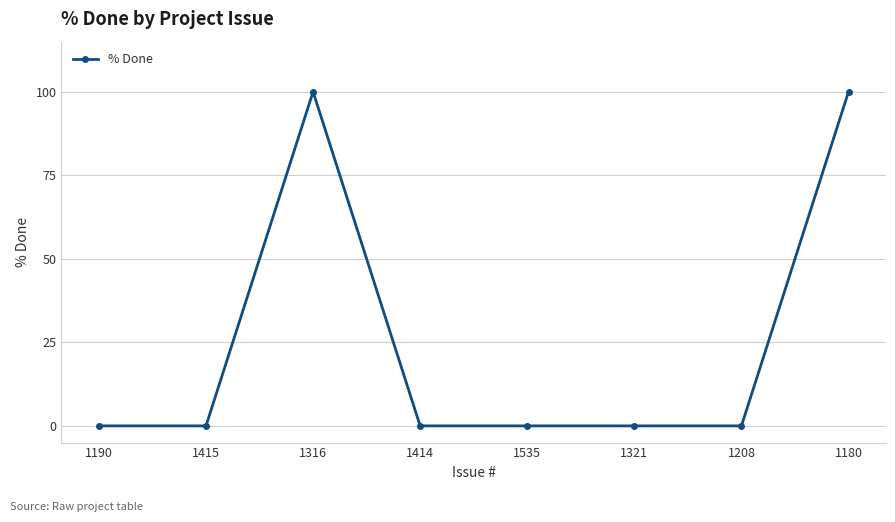

How many categories are shown in the chart?

8